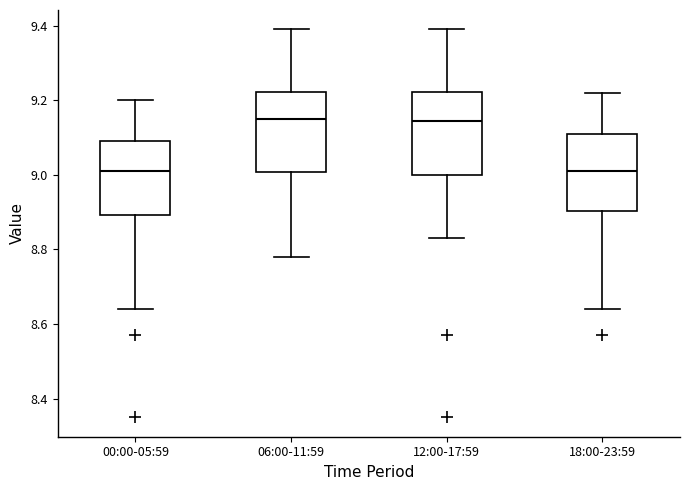

Reading left to right, read every box against the y-axis: the position of its median line, the range the box covers, and the ends of its whiskers. The values are not printed on the chart, so give them approximately, as read against the axis.

00:00-05:59: median 9.02, box 8.90 to 9.10, whiskers 8.64 to 9.20
06:00-11:59: median 9.16, box 9.00 to 9.22, whiskers 8.78 to 9.40
12:00-17:59: median 9.14, box 9.00 to 9.22, whiskers 8.84 to 9.40
18:00-23:59: median 9.02, box 8.90 to 9.12, whiskers 8.64 to 9.22